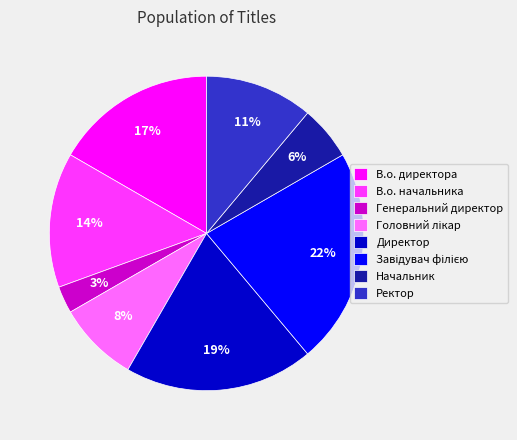

To the nearest percent, what is the difference between the В.о. начальника and Начальник slice percentages?

8%